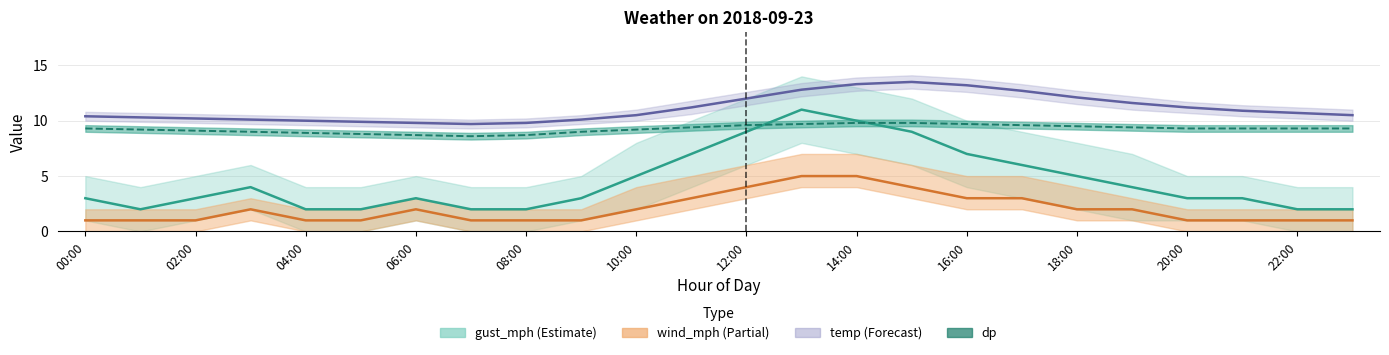

At which category is the sum across all series the highest?

13